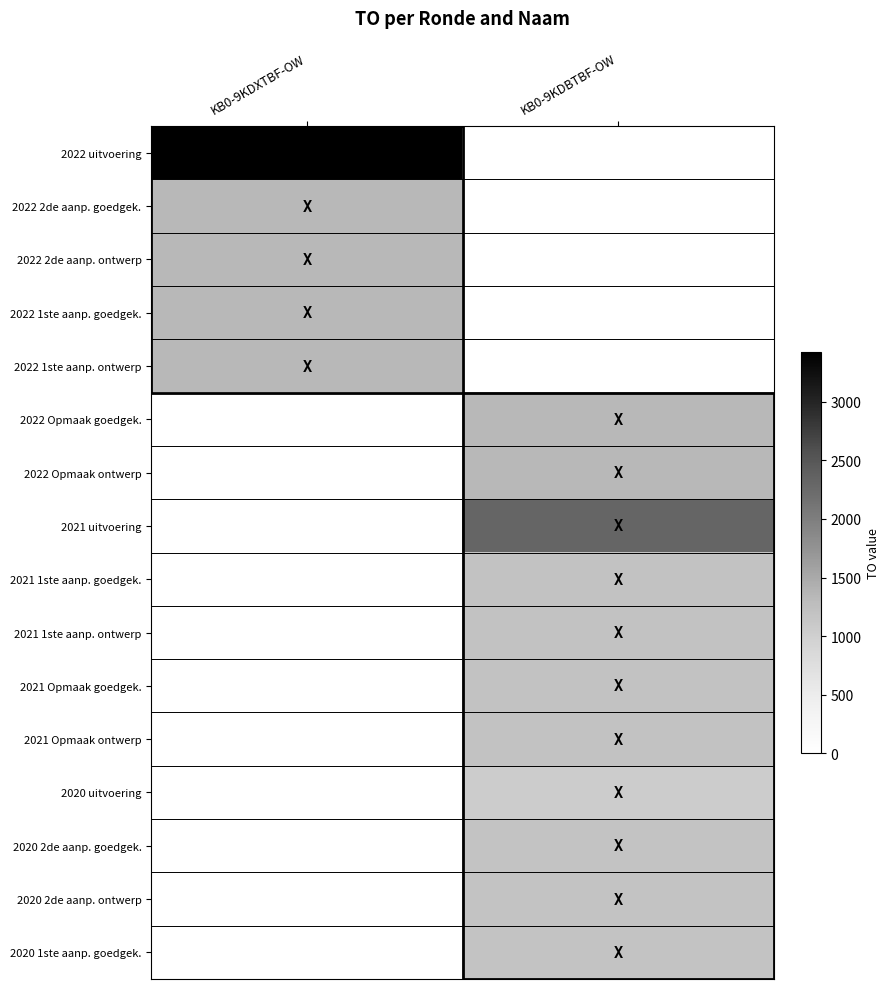

Reading left to right, extract all data points from this chart.

2022 uitvoering: KB0-9KDXTBF-OW=3426	KB0-9KDBTBF-OW=0
2022 2de aanp. goedgek.: KB0-9KDXTBF-OW=1328	KB0-9KDBTBF-OW=0
2022 2de aanp. ontwerp: KB0-9KDXTBF-OW=1328	KB0-9KDBTBF-OW=0
2022 1ste aanp. goedgek.: KB0-9KDXTBF-OW=1328	KB0-9KDBTBF-OW=0
2022 1ste aanp. ontwerp: KB0-9KDXTBF-OW=1328	KB0-9KDBTBF-OW=0
2022 Opmaak goedgek.: KB0-9KDXTBF-OW=0	KB0-9KDBTBF-OW=1328
2022 Opmaak ontwerp: KB0-9KDXTBF-OW=0	KB0-9KDBTBF-OW=1328
2021 uitvoering: KB0-9KDXTBF-OW=0	KB0-9KDBTBF-OW=2310
2021 1ste aanp. goedgek.: KB0-9KDXTBF-OW=0	KB0-9KDBTBF-OW=1199
2021 1ste aanp. ontwerp: KB0-9KDXTBF-OW=0	KB0-9KDBTBF-OW=1199
2021 Opmaak goedgek.: KB0-9KDXTBF-OW=0	KB0-9KDBTBF-OW=1199
2021 Opmaak ontwerp: KB0-9KDXTBF-OW=0	KB0-9KDBTBF-OW=1199
2020 uitvoering: KB0-9KDXTBF-OW=0	KB0-9KDBTBF-OW=1044
2020 2de aanp. goedgek.: KB0-9KDXTBF-OW=0	KB0-9KDBTBF-OW=1179
2020 2de aanp. ontwerp: KB0-9KDXTBF-OW=0	KB0-9KDBTBF-OW=1179
2020 1ste aanp. goedgek.: KB0-9KDXTBF-OW=0	KB0-9KDBTBF-OW=1179